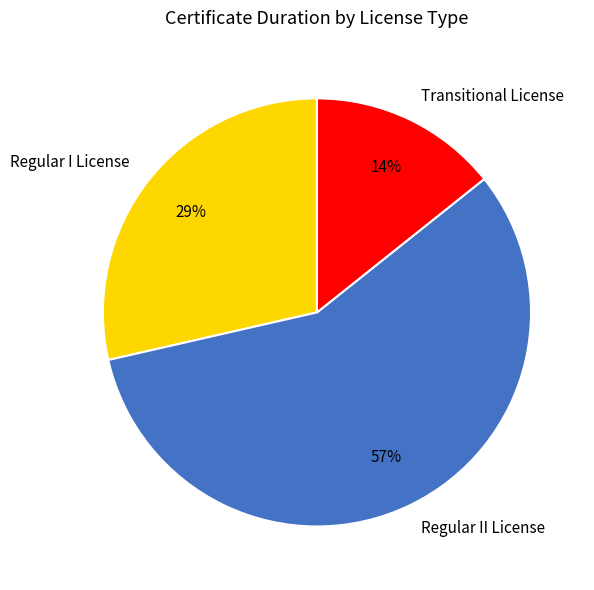

Combined, do Regular II License and Regular I License account for over 50%?

Yes